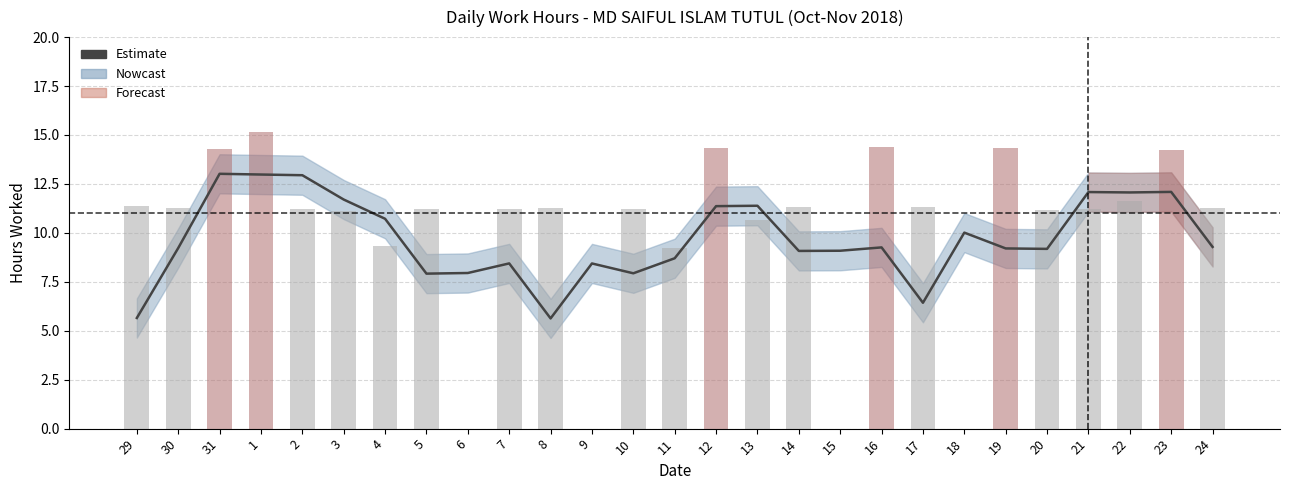

What is the maximum value shown in the chart?

13.0